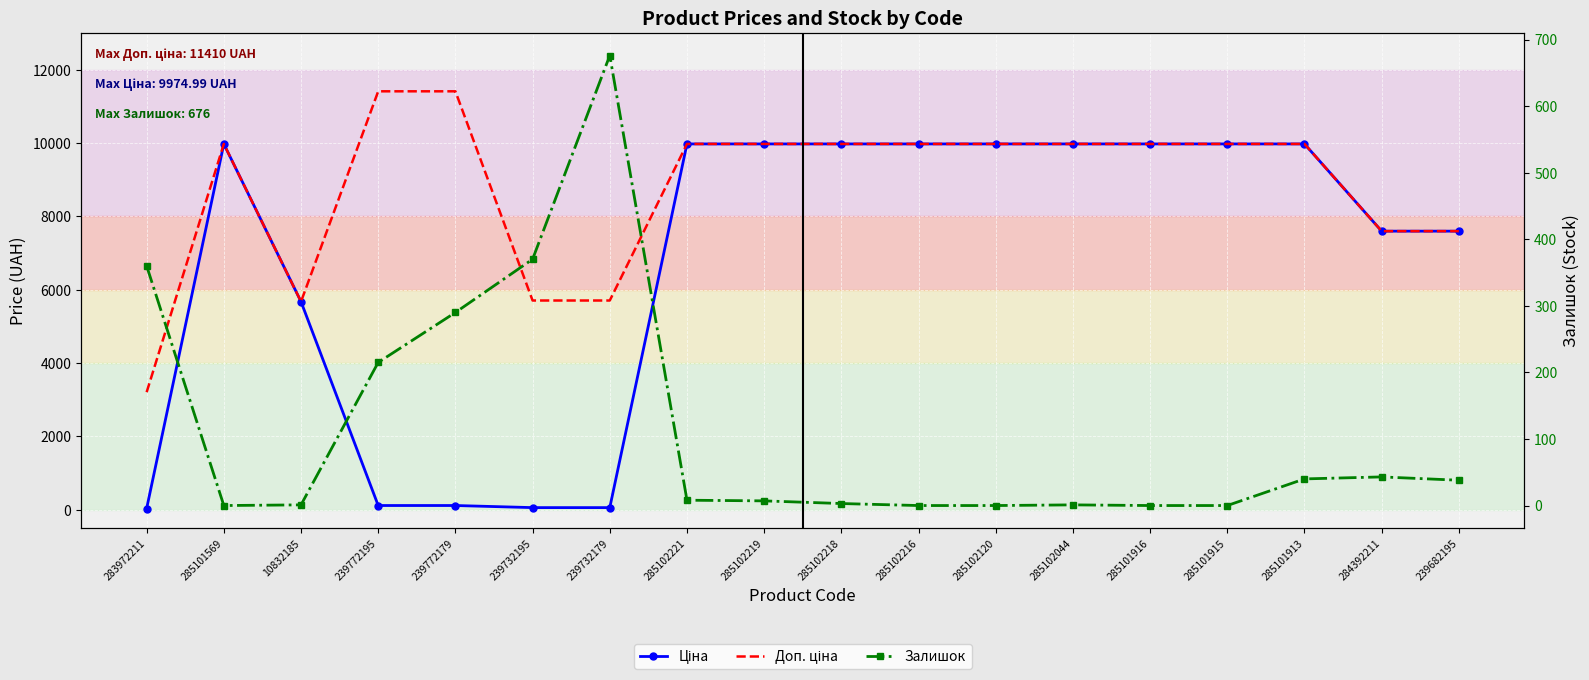

What is the average value of the Ціна series?

6721.7